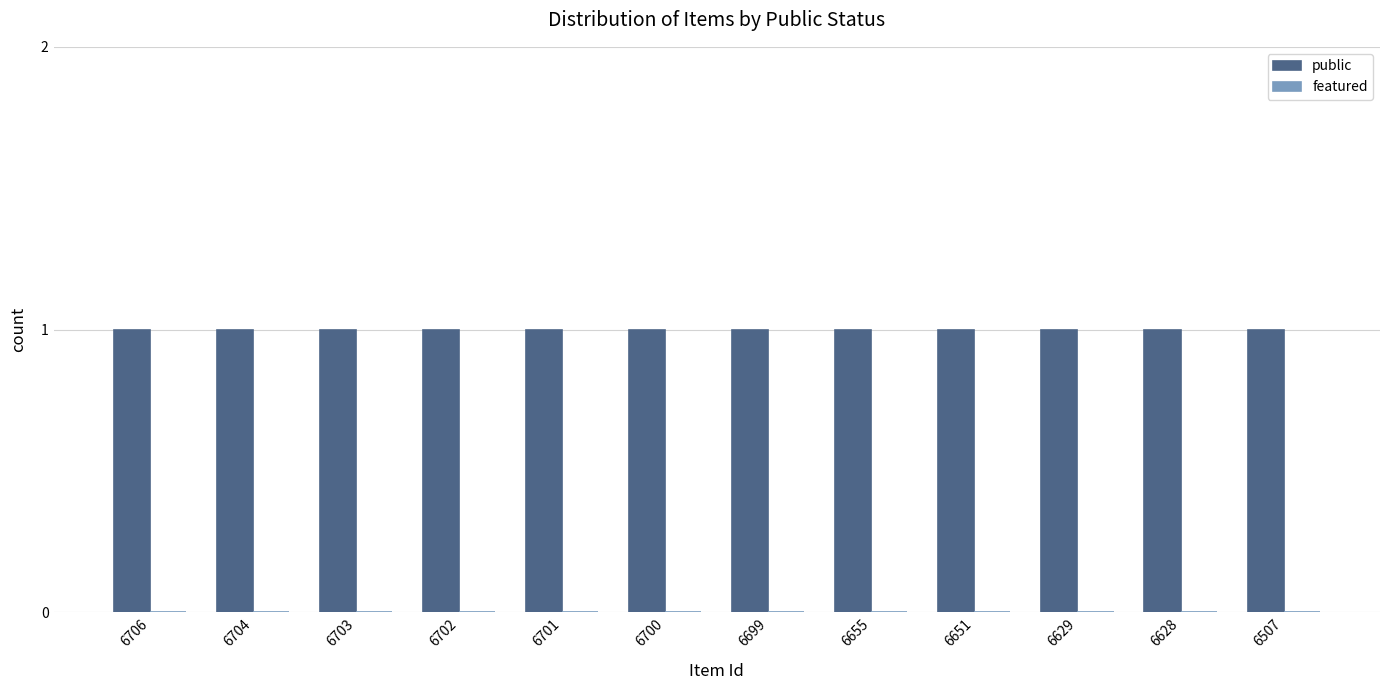

At which label does featured reach its peak?

6706